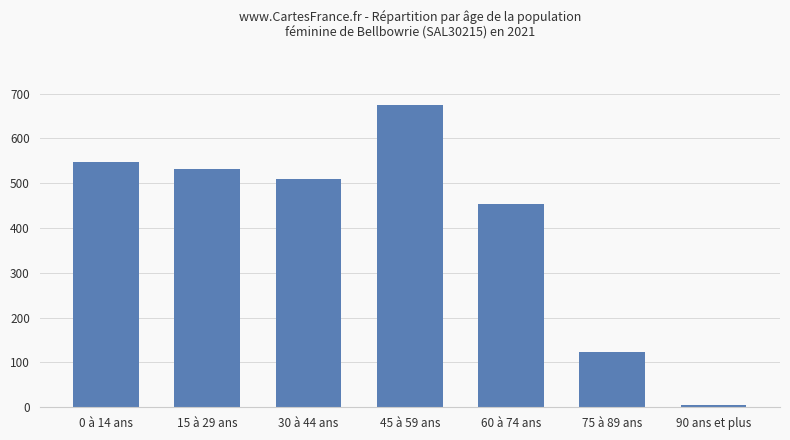

What is the ratio of the value at 15 à 29 ans to the value at 0 à 14 ans?

1.0